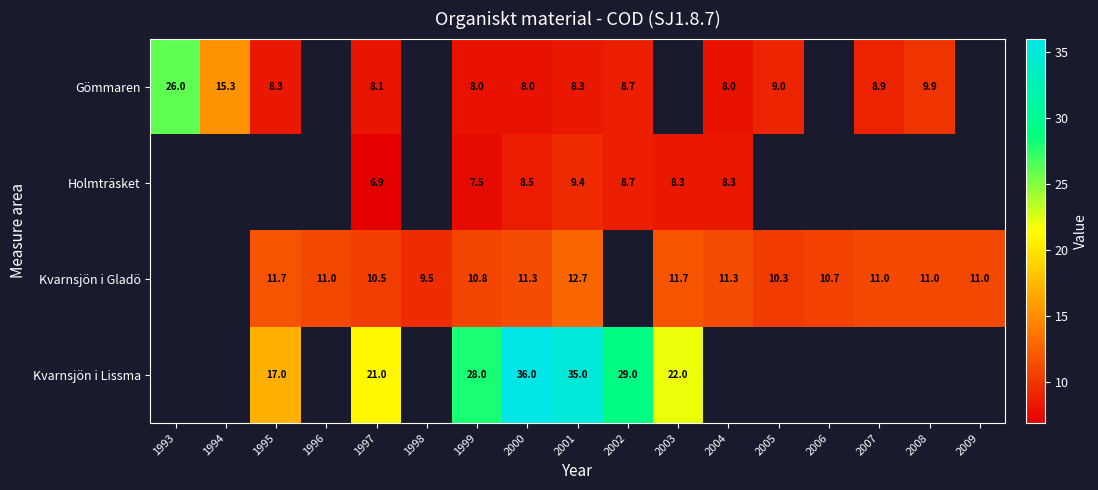

Which has a higher value, 1993 or 2007?

1993